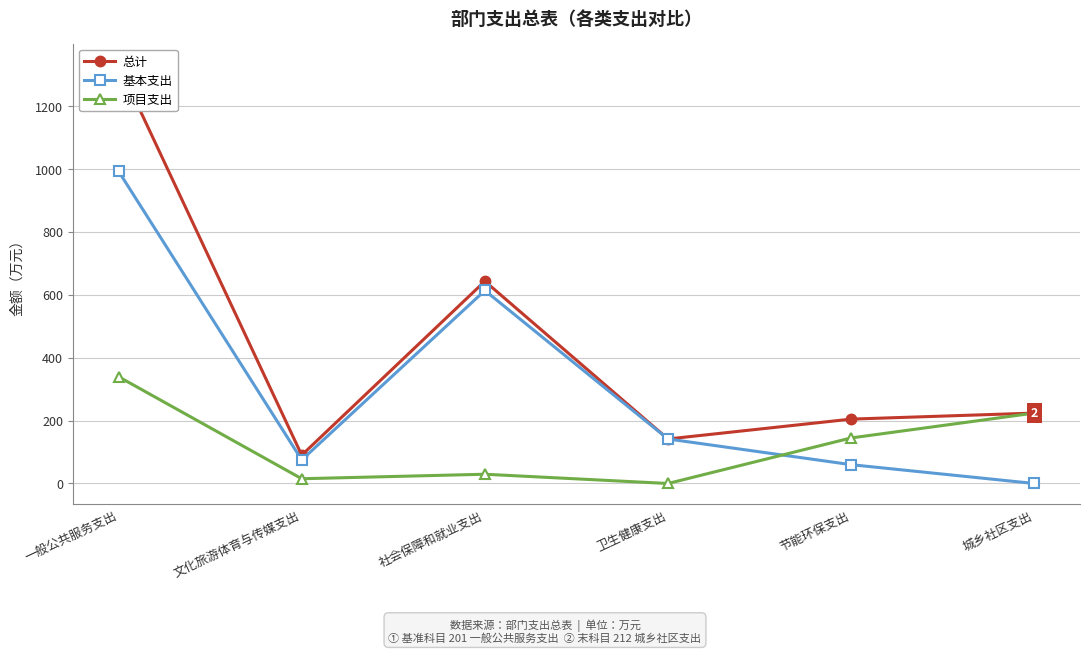

Reading left to right, list all the values displayed in this chart.

总计: 1330.8	90.0	642.5	141.4	204.5	223.7
基本支出: 991.7	74.9	613.1	141.4	59.8	0.0
项目支出: 339.2	15.1	29.4	0.0	144.7	223.7